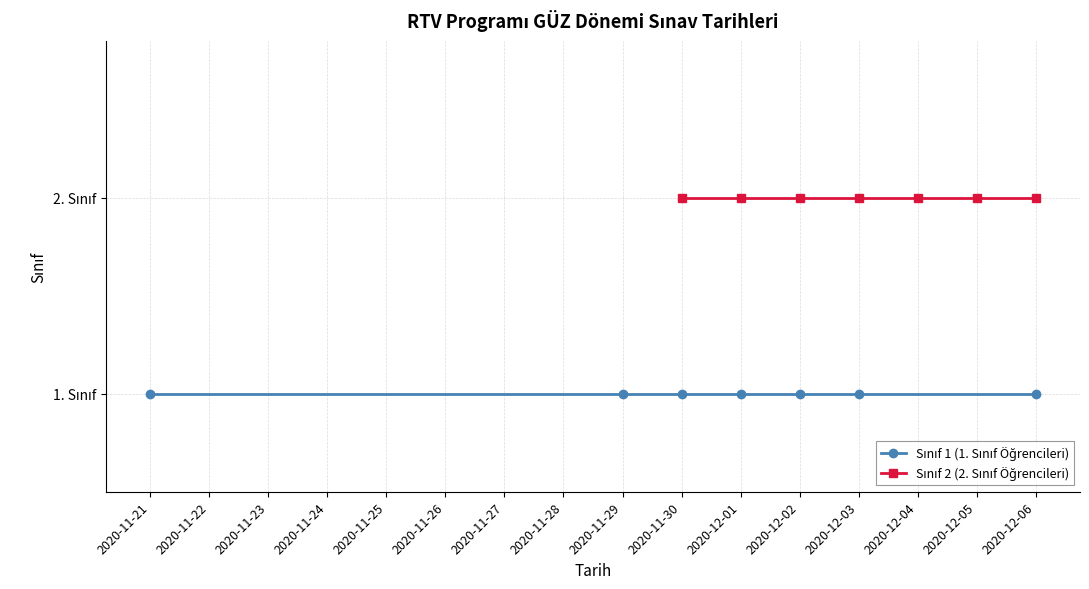

Which series has the largest total across all categories?

Sınıf 2 (2. Sınıf Öğrencileri)